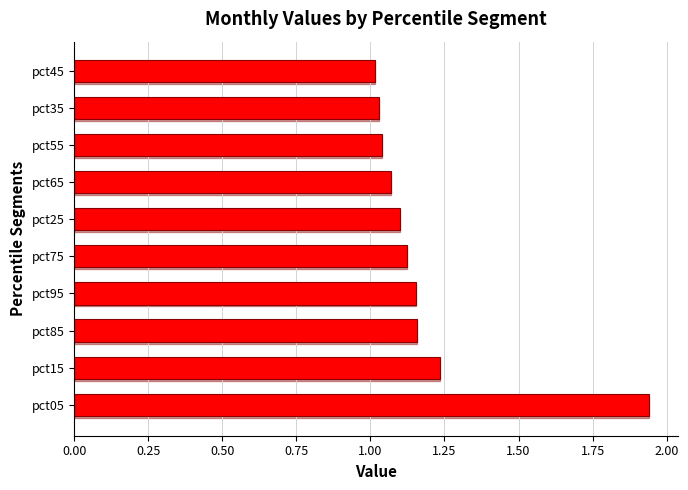

What is the sum of all values?

11.9